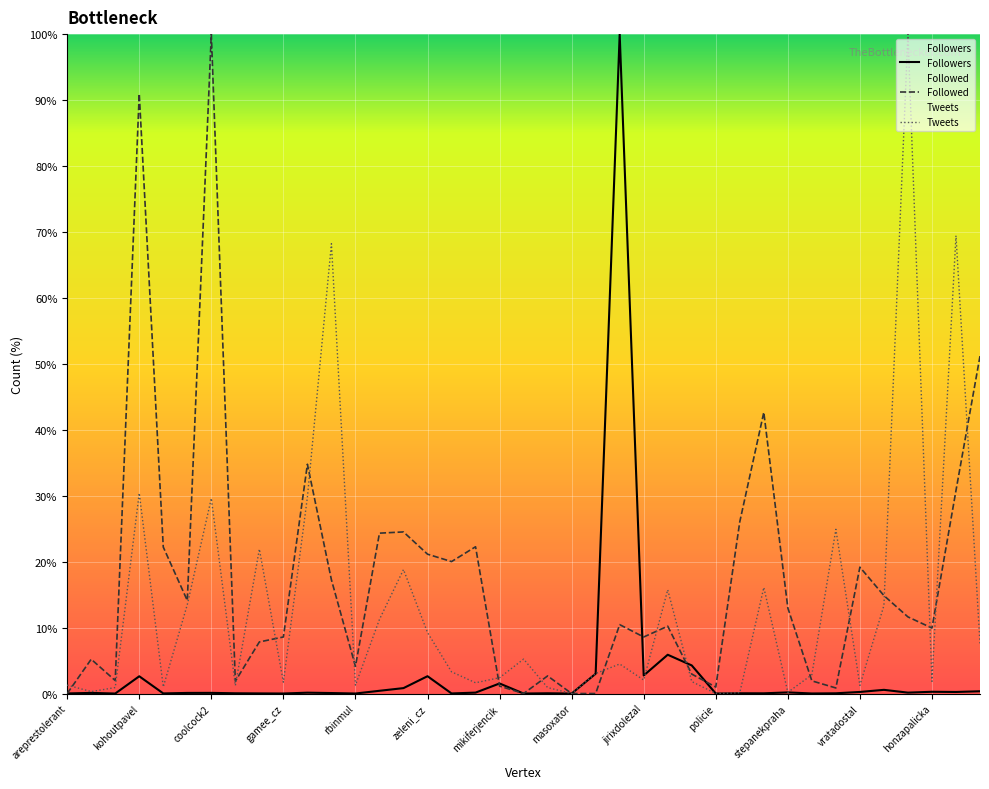

At majerovaz, list the series in order from largest to smallest.

Followed, Tweets, Followers